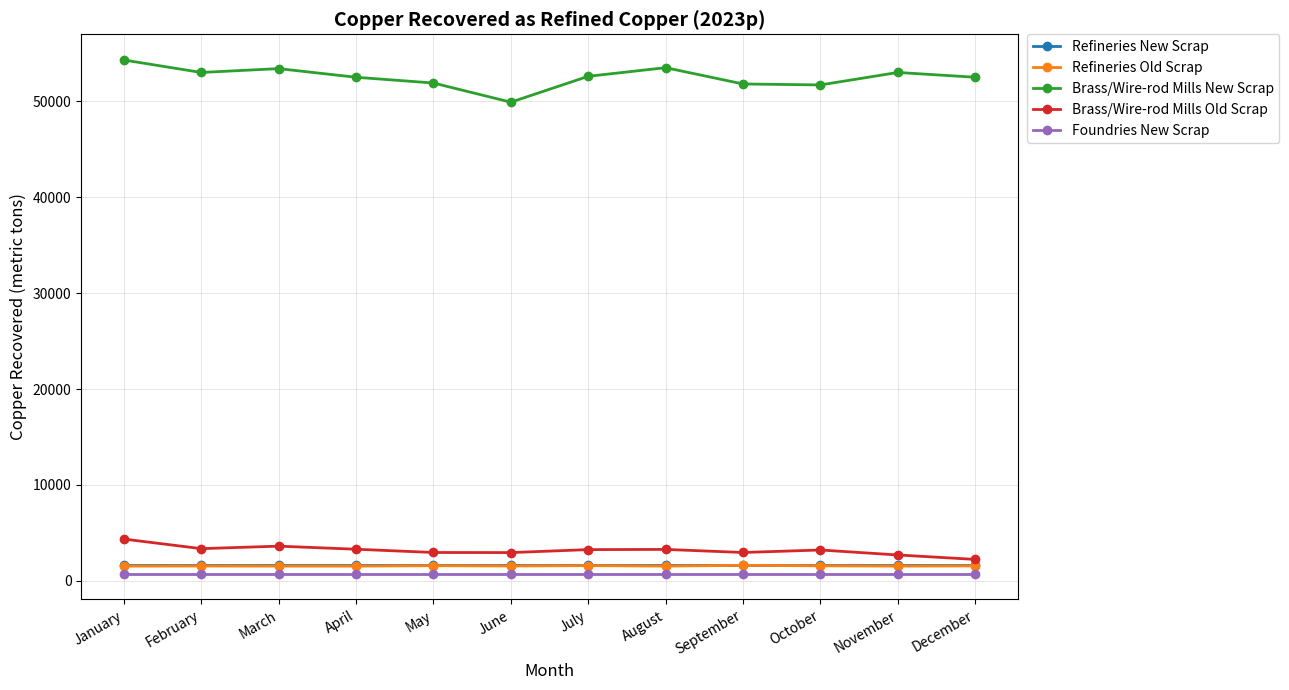

What is the difference between the maximum and minimum values in the Brass/Wire-rod Mills Old Scrap series?

2120